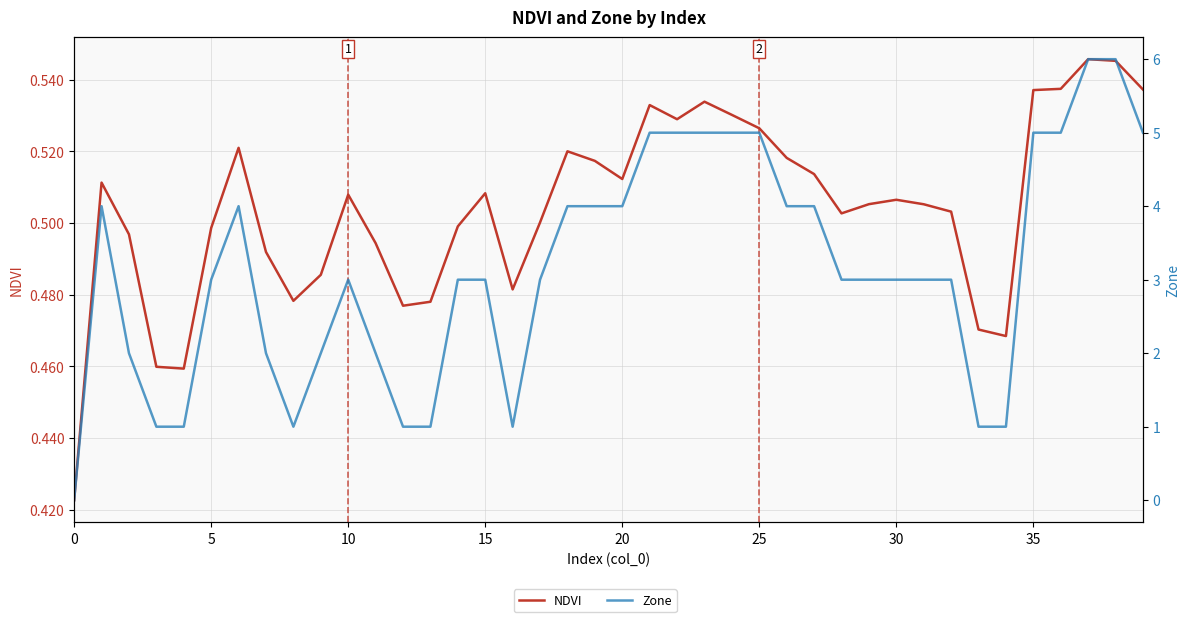

Which label corresponds to the largest value in the chart?

37